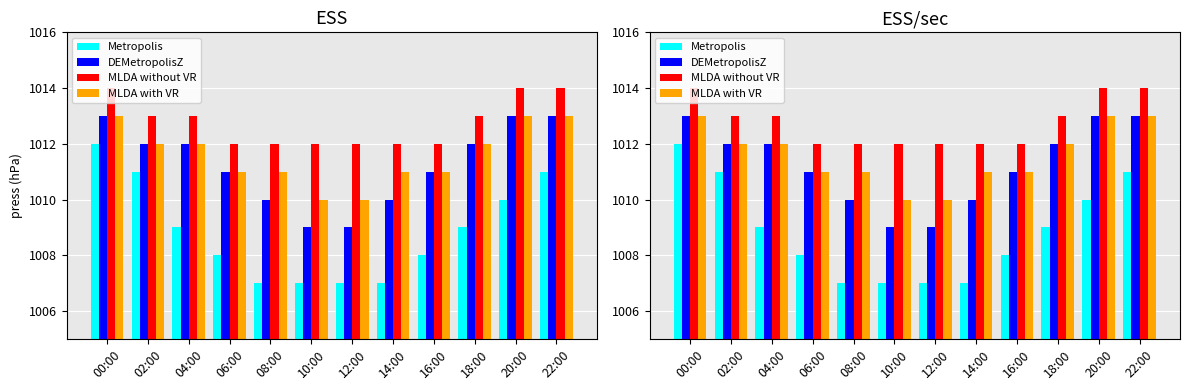

What are all the series names shown in the legend?

Metropolis, DEMetropolisZ, MLDA without VR, MLDA with VR